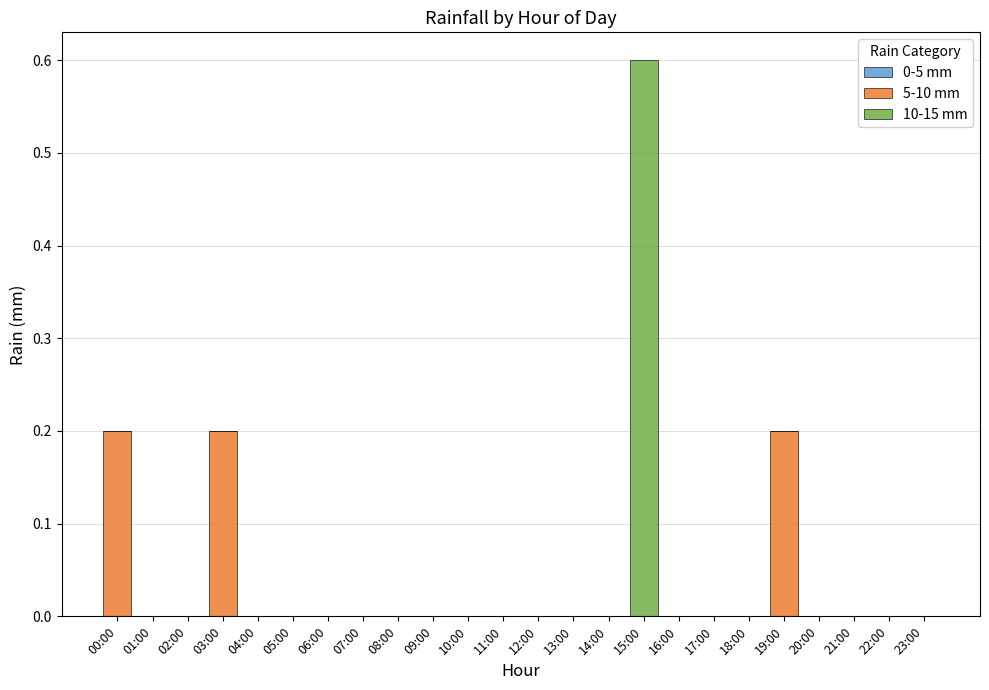

True or false: 5-10 mm has a value of 0.0 at 04:00.

True